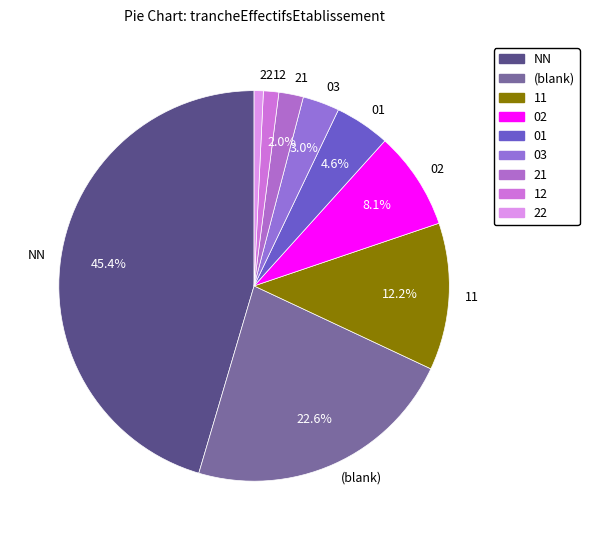

How many slices are in this pie chart?

9